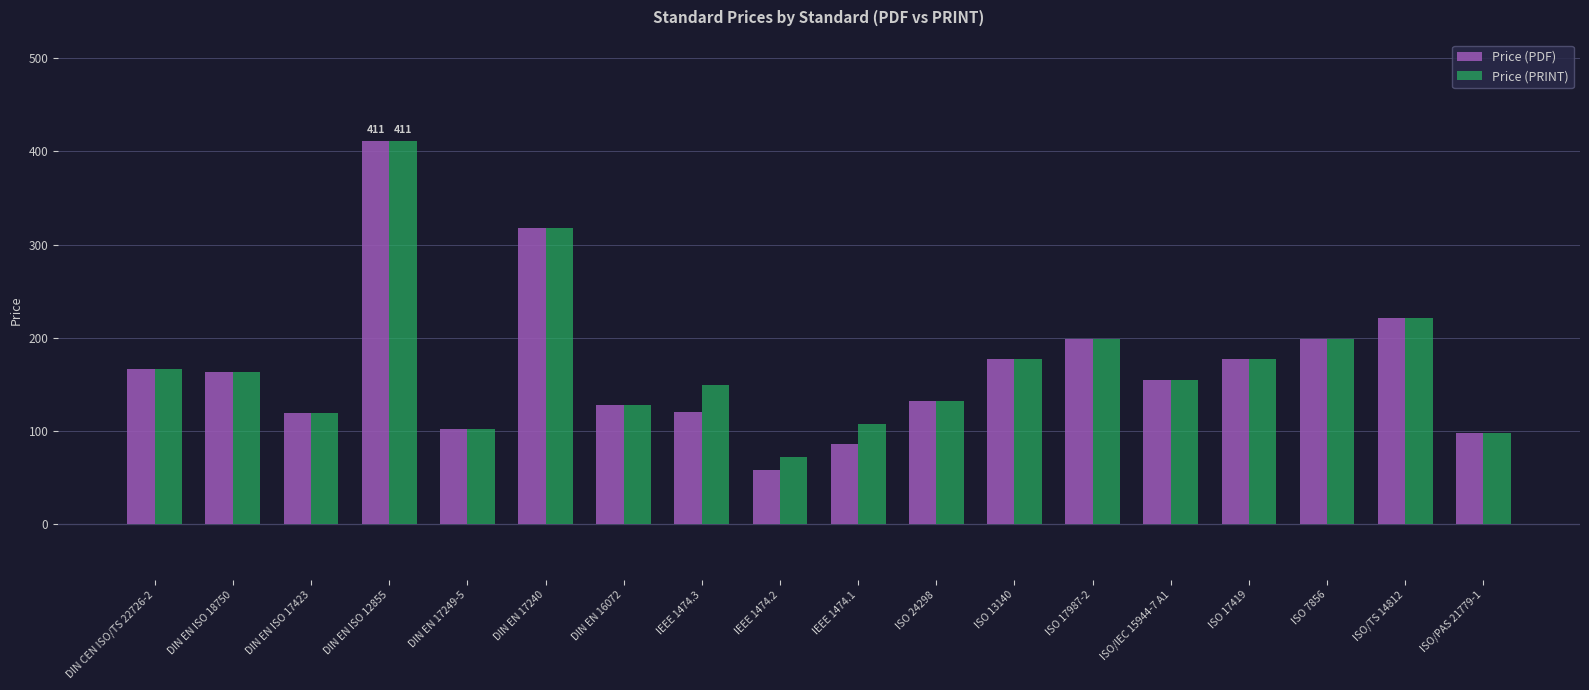

How many values in the Price (PRINT) series are below 162?

9